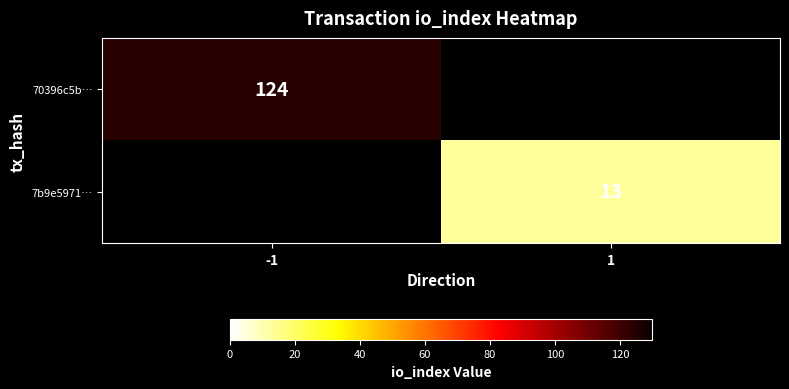

The value of 7b9e5971… at 1 is 13. True or false?

True